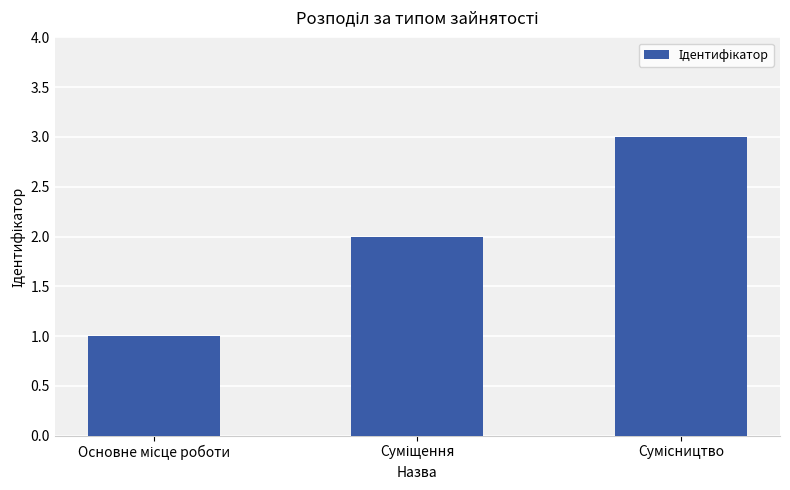

What is the maximum value shown in the chart?

3